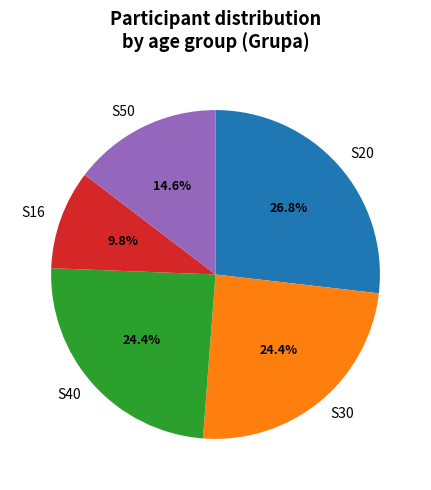

Count the number of slices in the pie.

5